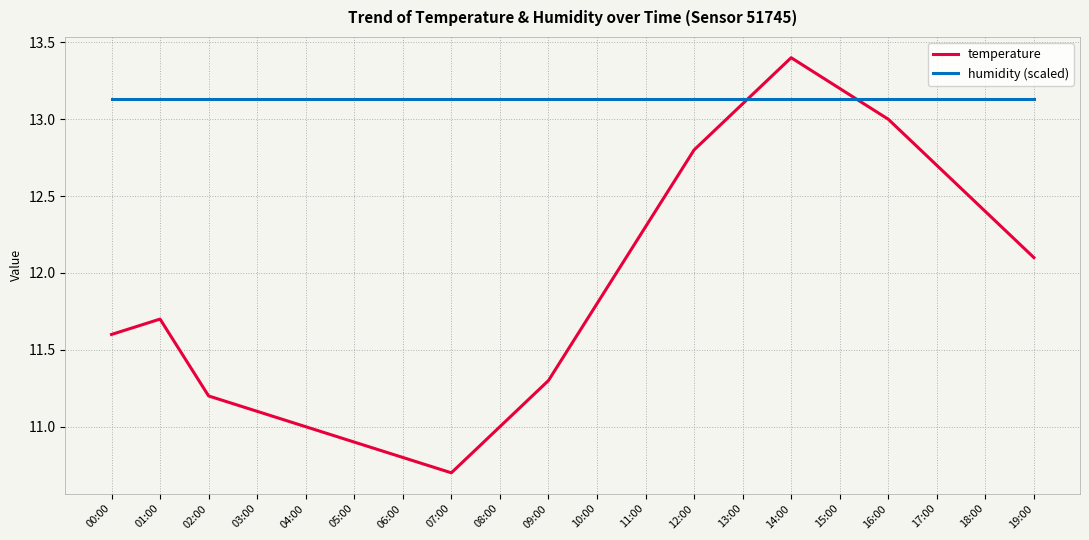

Is it true that temperature equals 12.8 at 12:00?

True